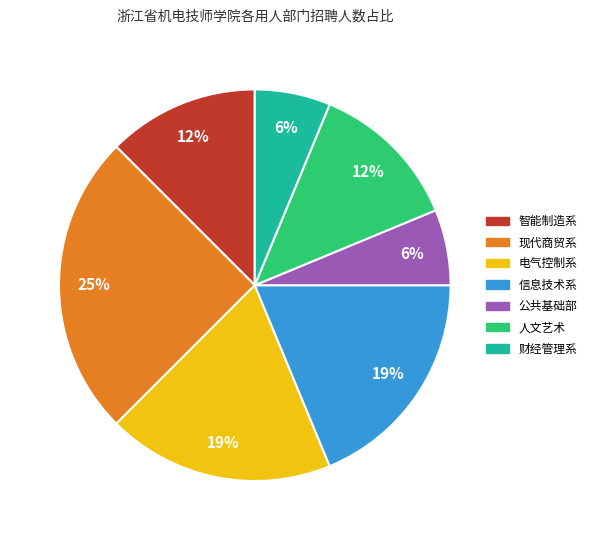

Do 财经管理系 and 信息技术系 together represent more than half of the pie?

No